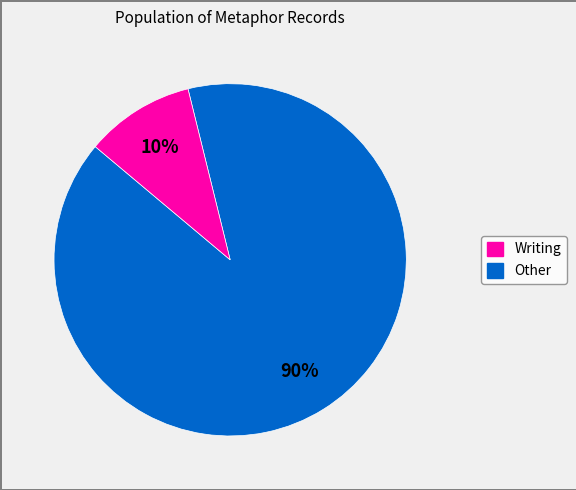

Is there any slice that represents more than half of the pie?

Yes